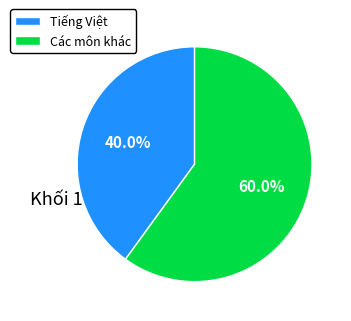

Count the number of slices in the pie.

2